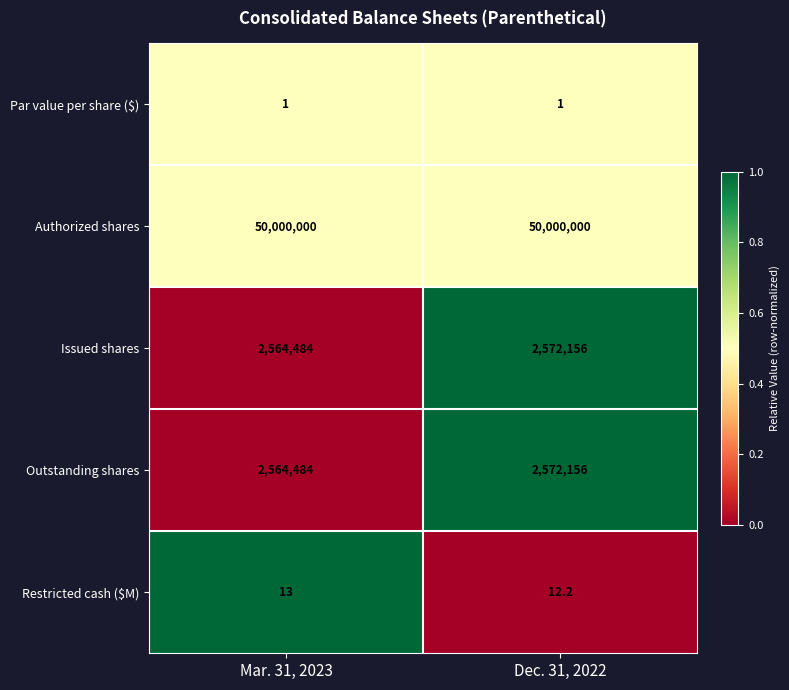

How many series are shown in this chart?

5